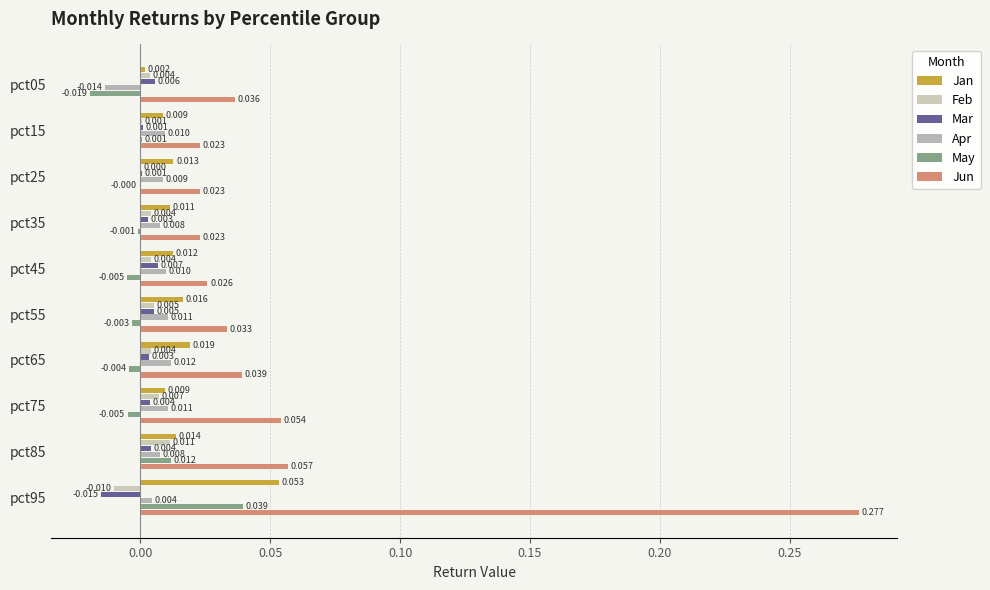

How many series are shown in this chart?

6